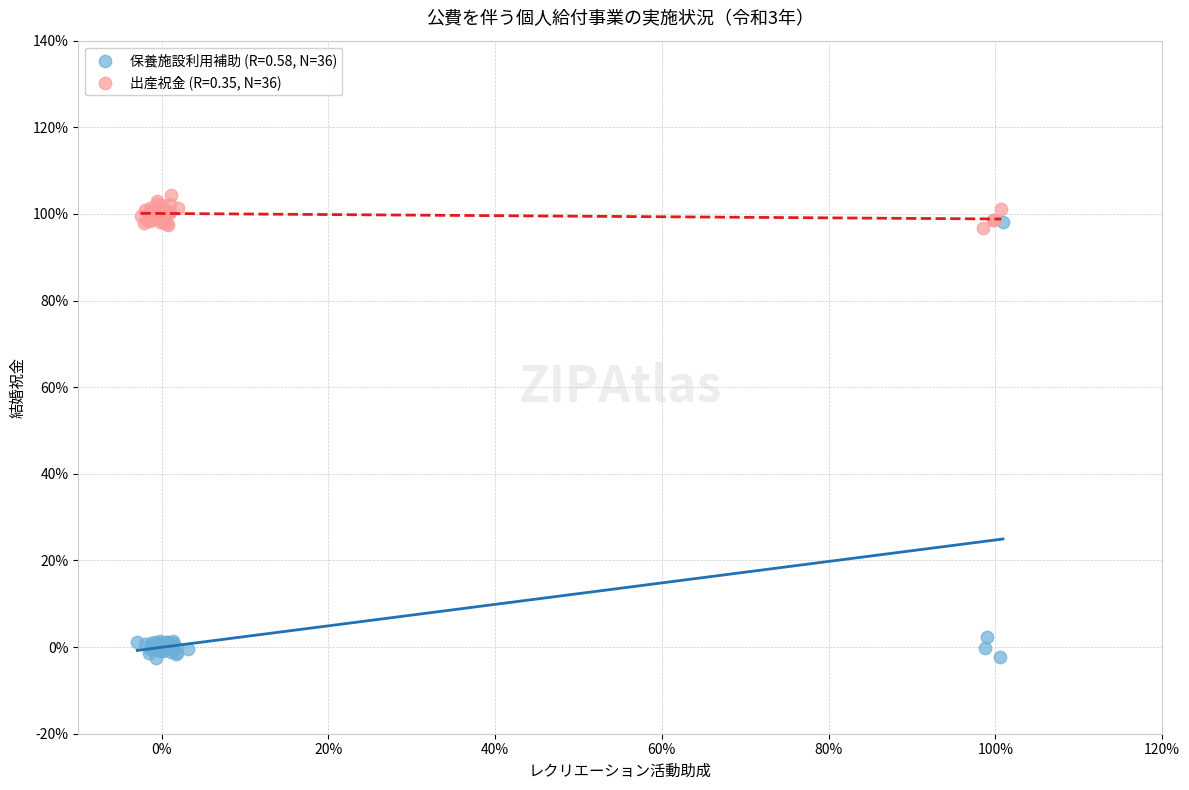

Which series reaches the minimum Y coordinate?

保養施設利用補助 (R=0.58, N=36)